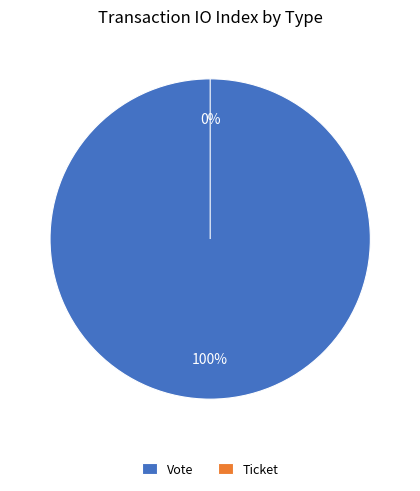

The Vote slice represents 100% of the pie. True or false?

True